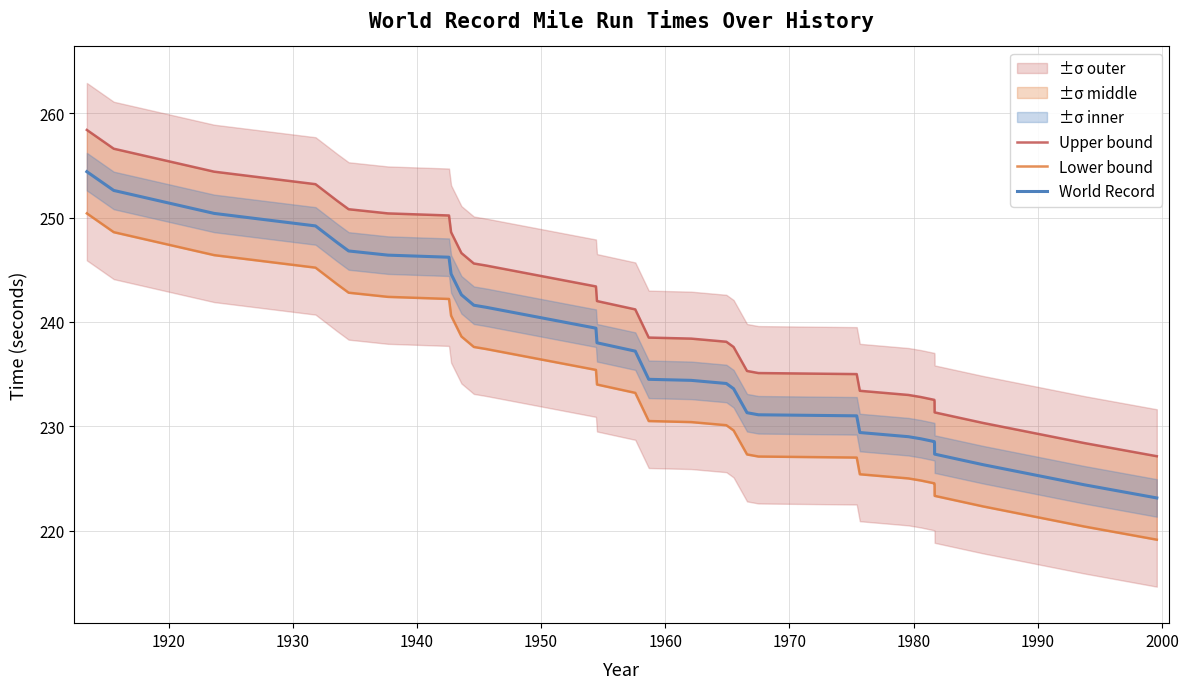

What is the difference between the maximum and minimum values in the Lower bound series?

31.3